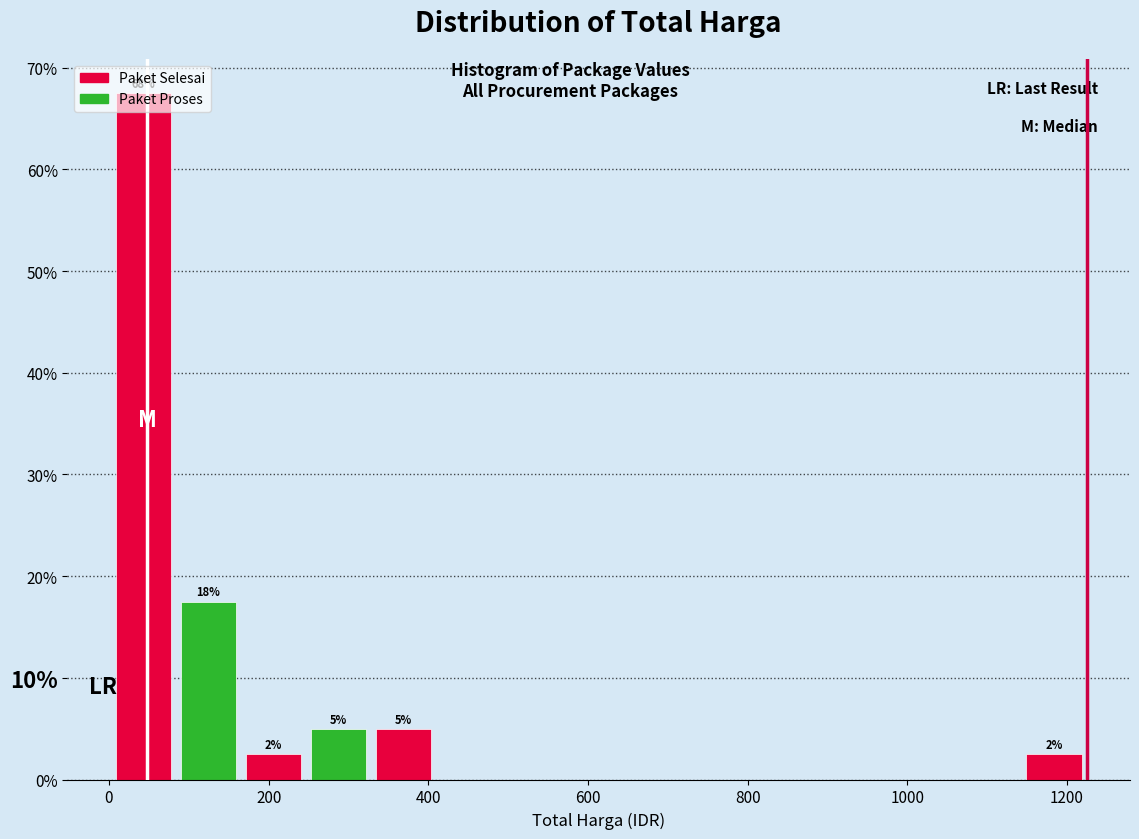

Which range on the x-axis has the tallest bar?

0 to 80